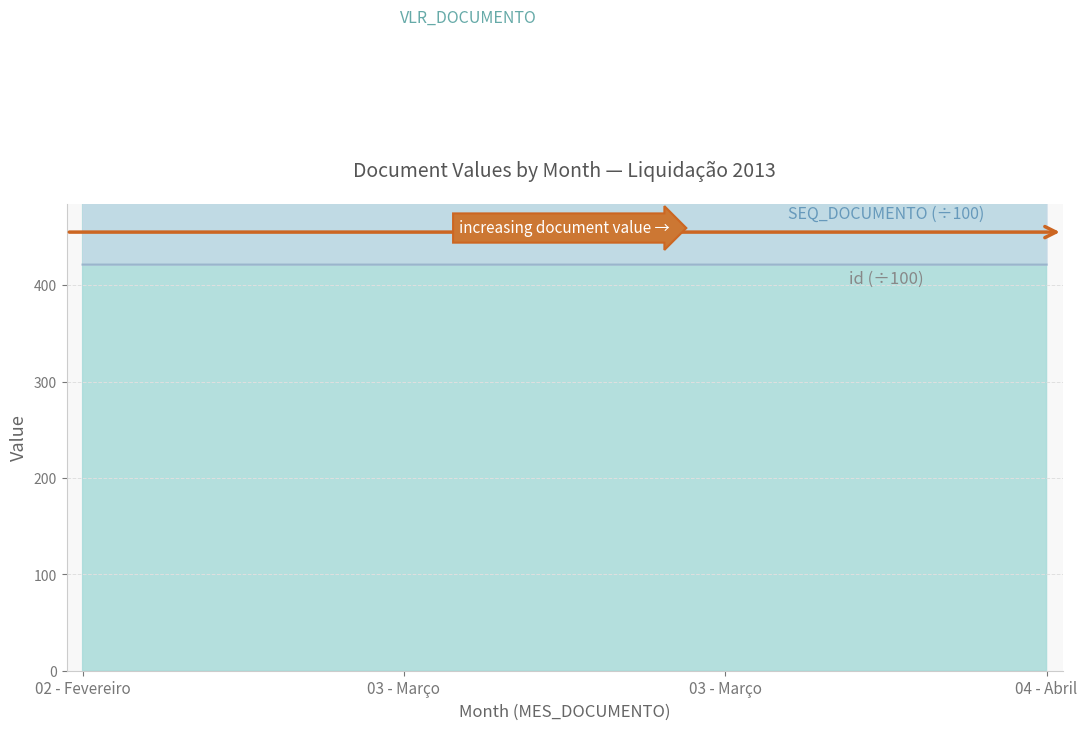

Which series changed the most between 03 - Março and 04 - Abril?

SEQ_DOCUMENTO